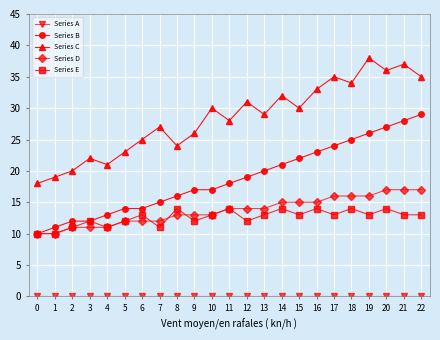

Is it true that Series B equals 39 at 18?

False